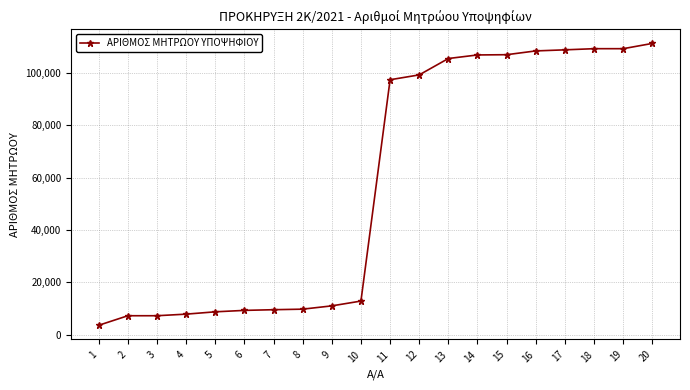

What is the value of the 4th point from the left?

7843